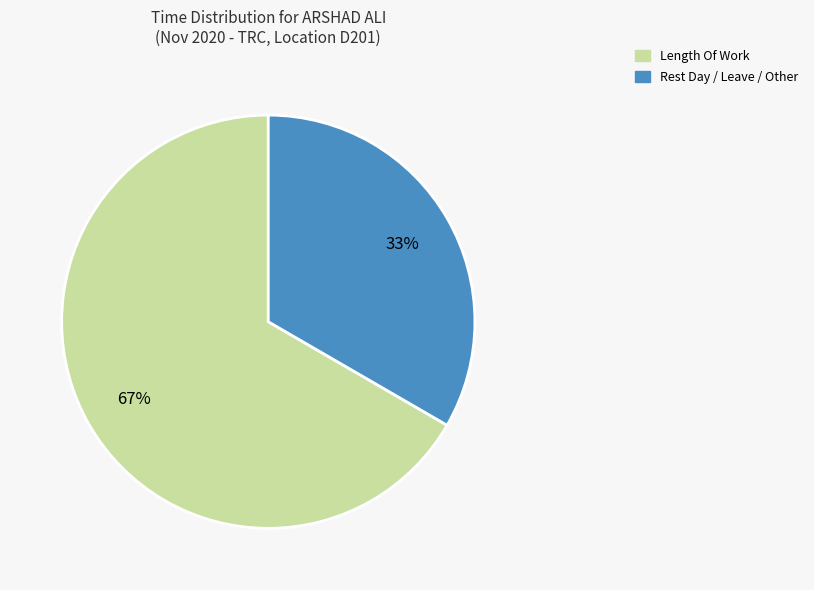

Is there a majority slice in this chart?

Yes